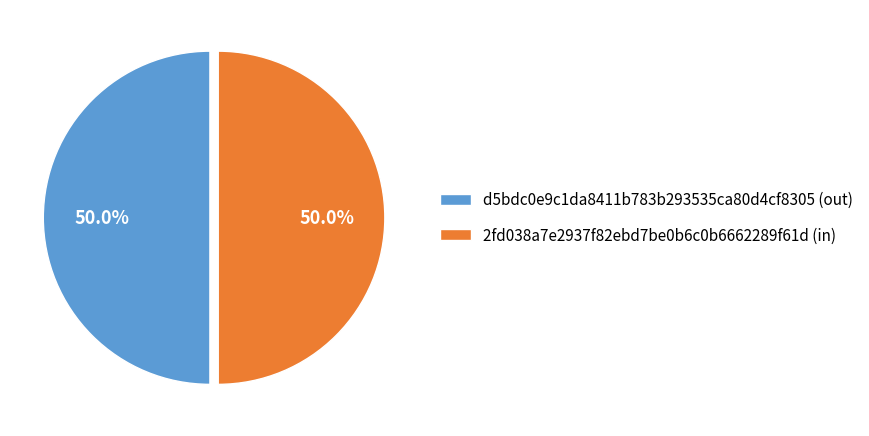

How much of the chart is everything except 2fd038a7e2937f82ebd7be0b6c0b6662289f61d (in)?

50.0%